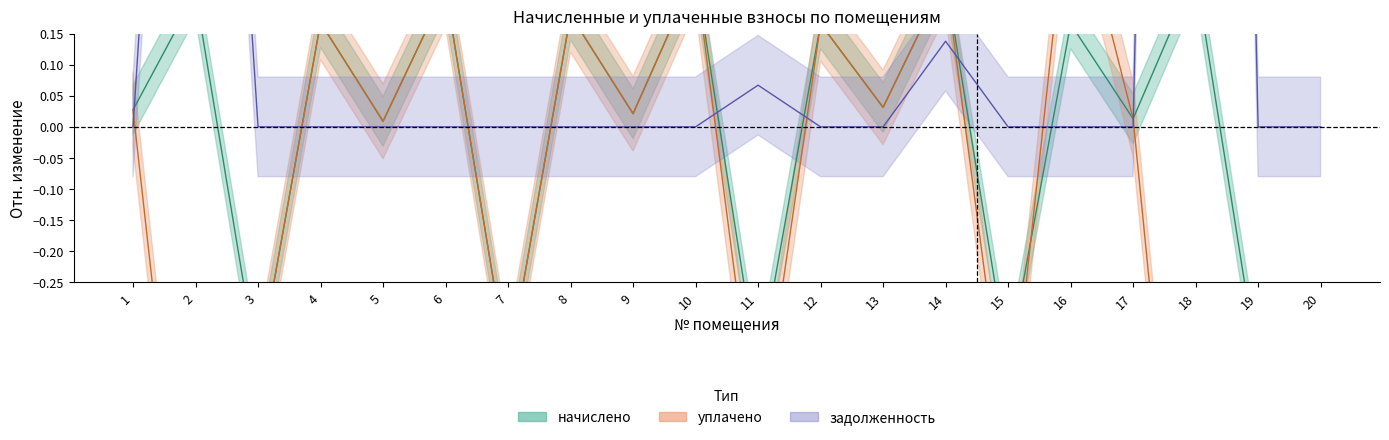

Where is the first local maximum for уплачено?

4